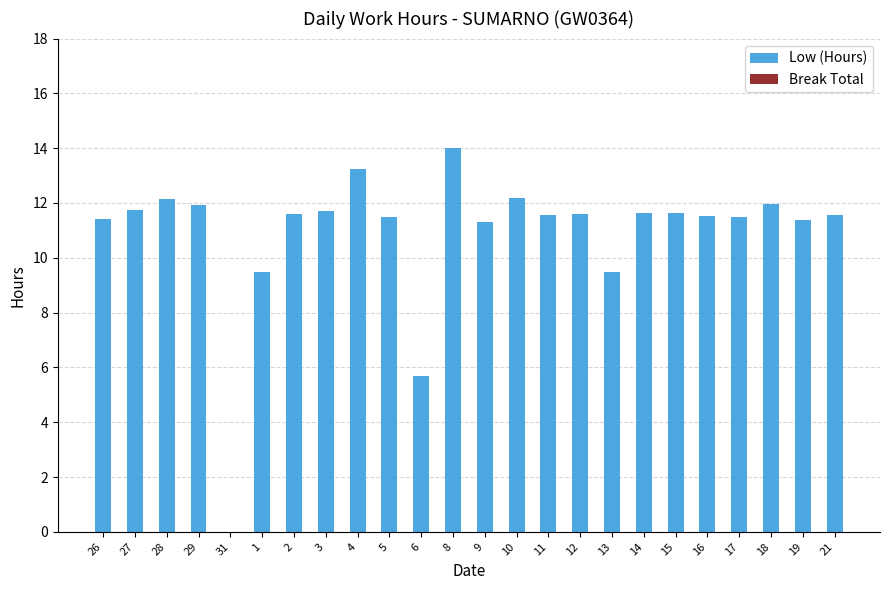

Read the value at 5.

11.5